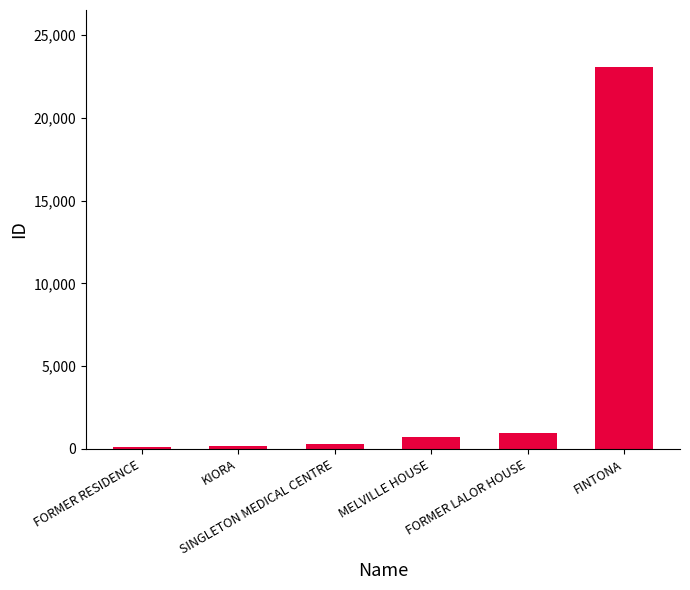

The chart shows a value of 23057 at FINTONA. True or false?

True